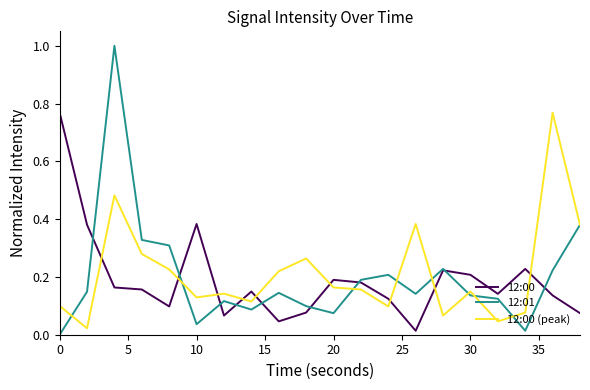

How many lines are shown in the chart?

3